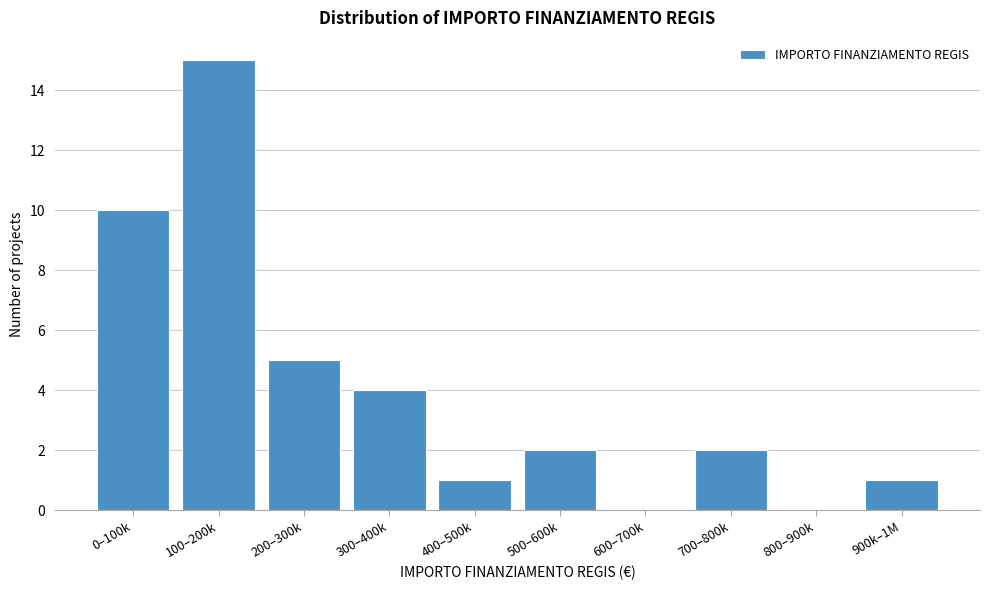

Reading left to right, transcribe all the data shown in this chart.

0–100k=10	100–200k=15	200–300k=5	300–400k=4	400–500k=1	500–600k=2	600–700k=0	700–800k=2	800–900k=0	900k–1M=1